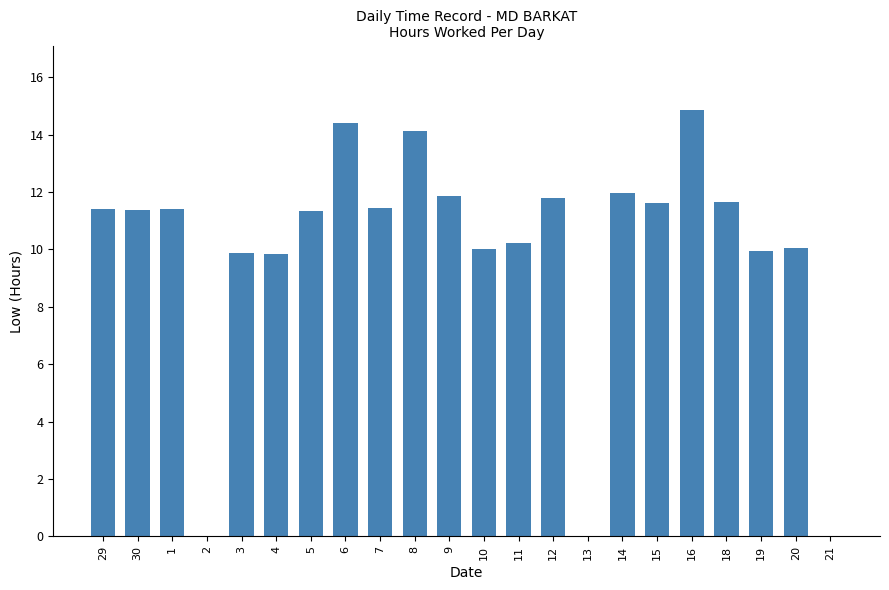

Is it true that the value at 7 is 11.4?

True